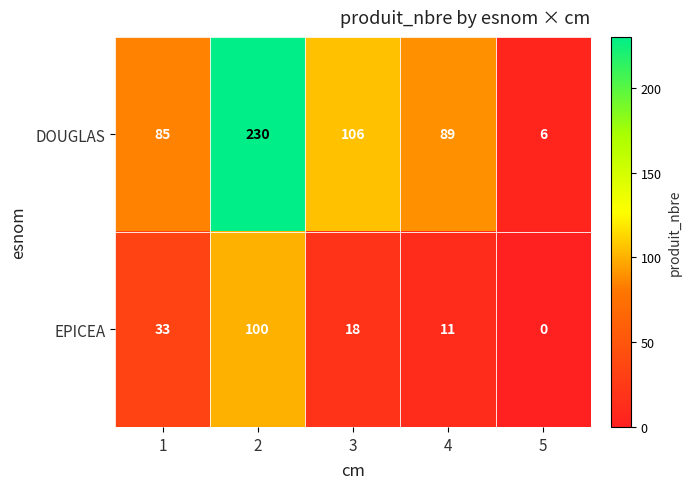

The value of DOUGLAS at 4 is 89. True or false?

True